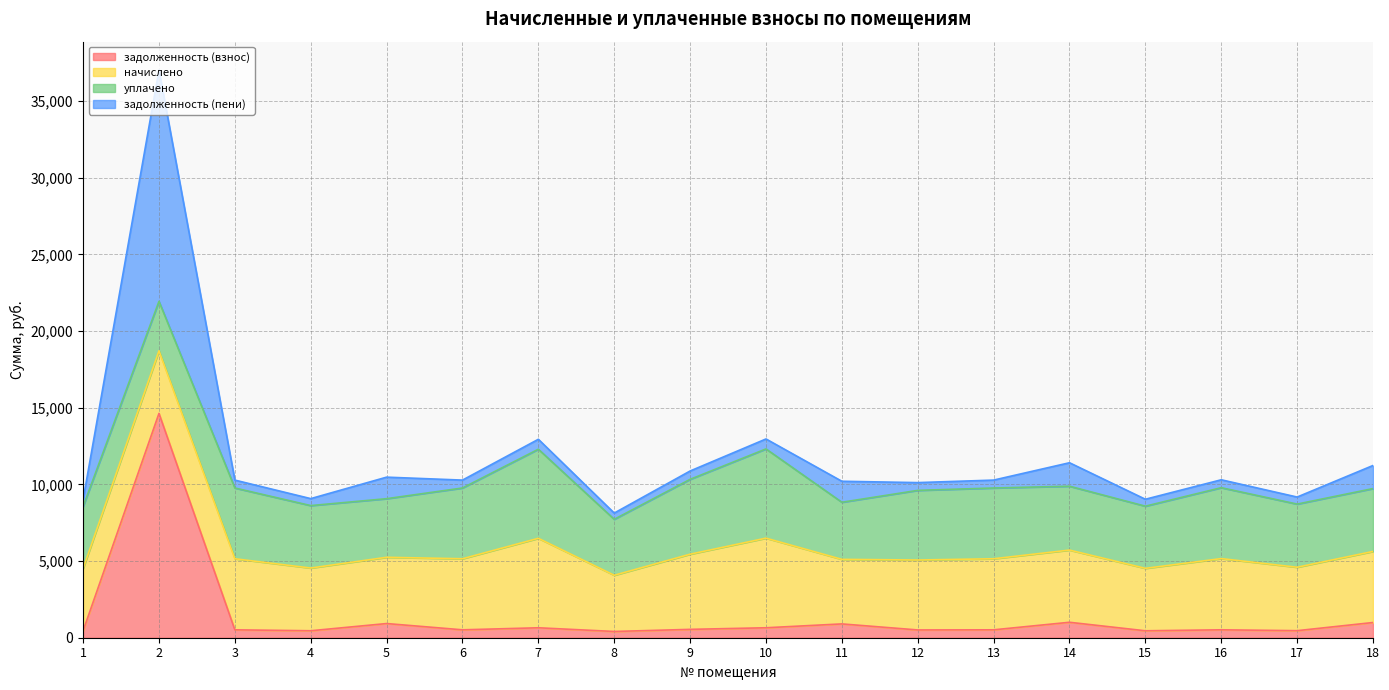

Between 12 and 14, which series saw the biggest shift?

задолженность (пени)